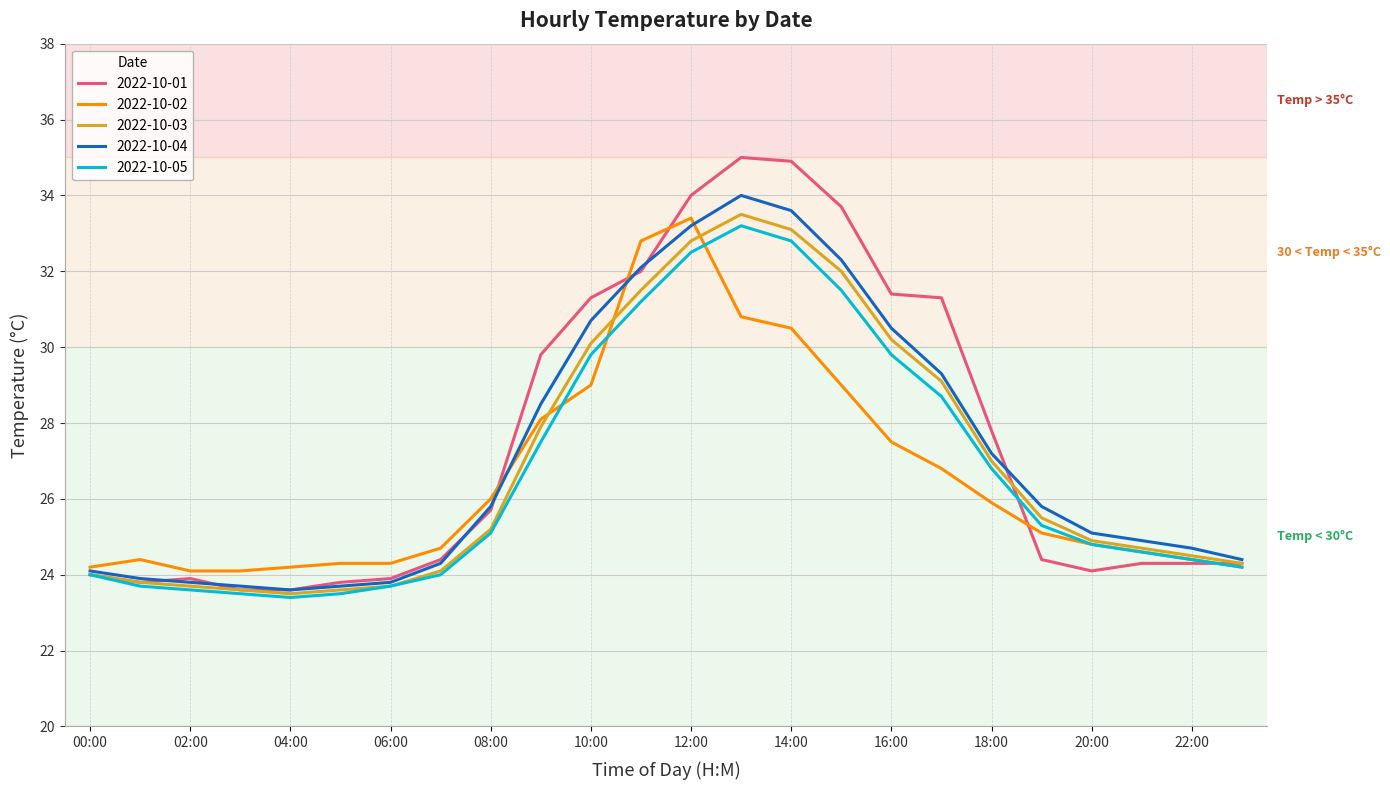

Does the chart have visible grid lines?

Yes